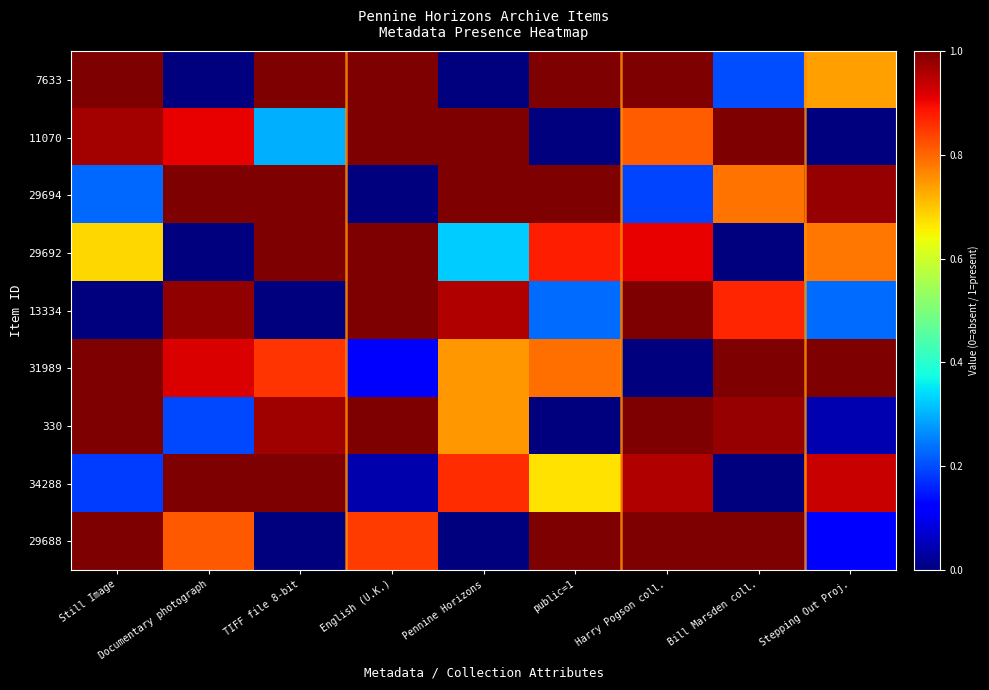

What is the total value across all series at English (U.K.)?

6.0